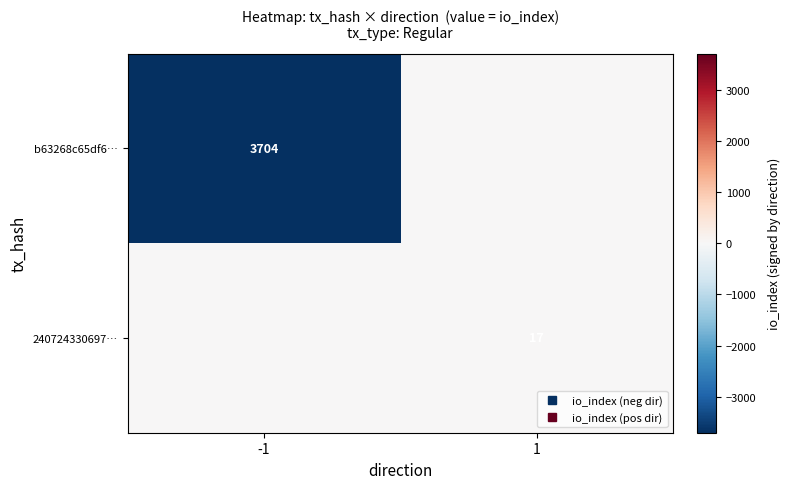

What is the sum of the b63268c65df6… values at -1 and 1?

-3704